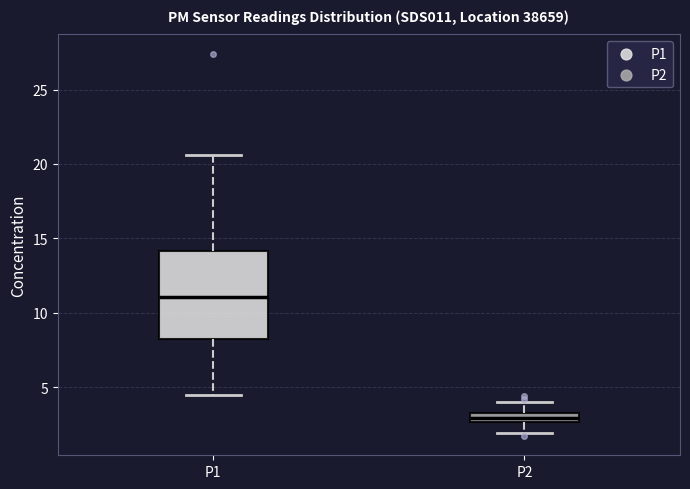

Which box has the lowest median line?

P2